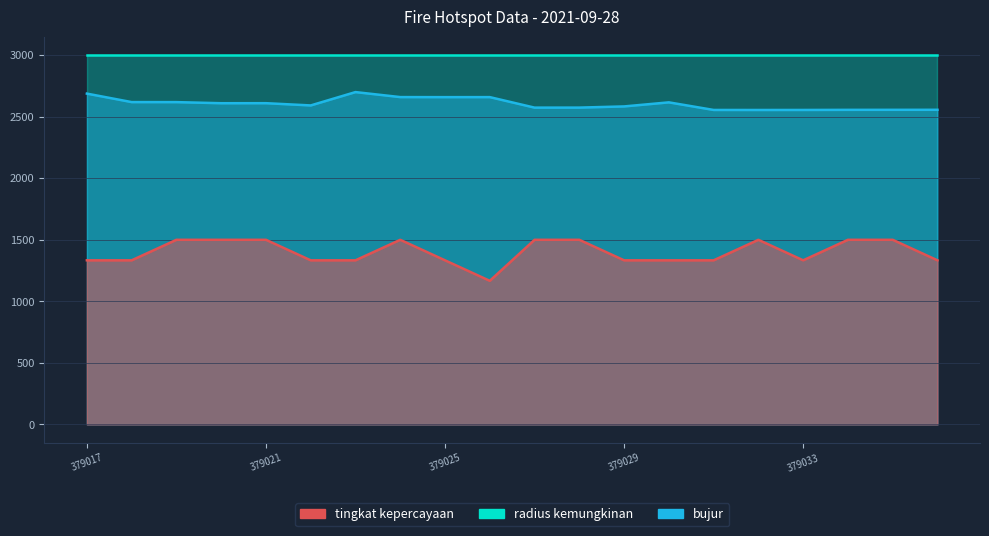

What is the spread (max minus min) of values at 379025?

1325.6